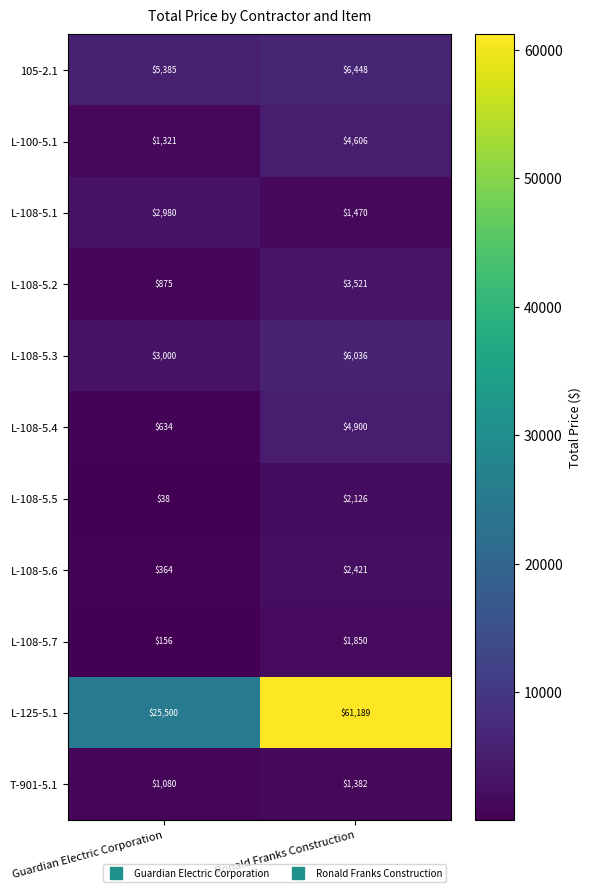

Is the value of L-108-5.4 at Guardian Electric Corporation greater than the value of L-108-5.3 at Ronald Franks Construction?

No